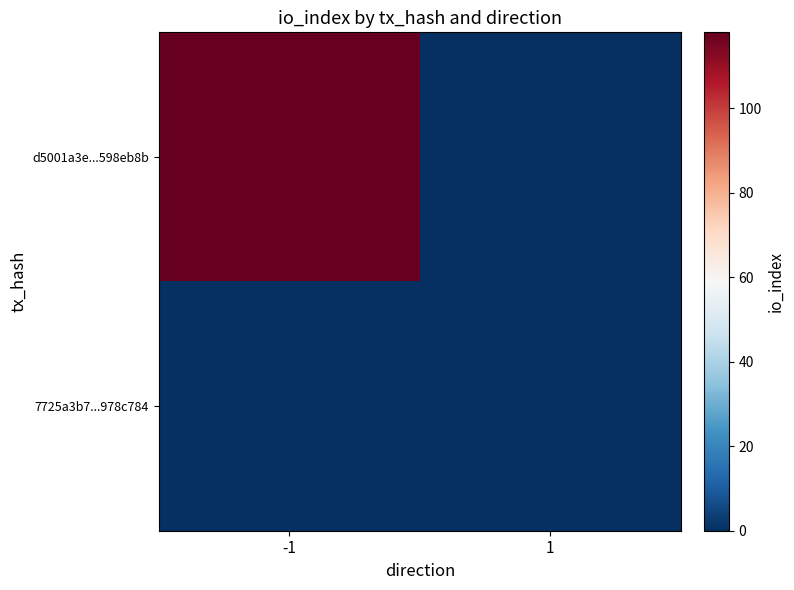

Which series has the widest spread of values?

d5001a3e...598eb8b